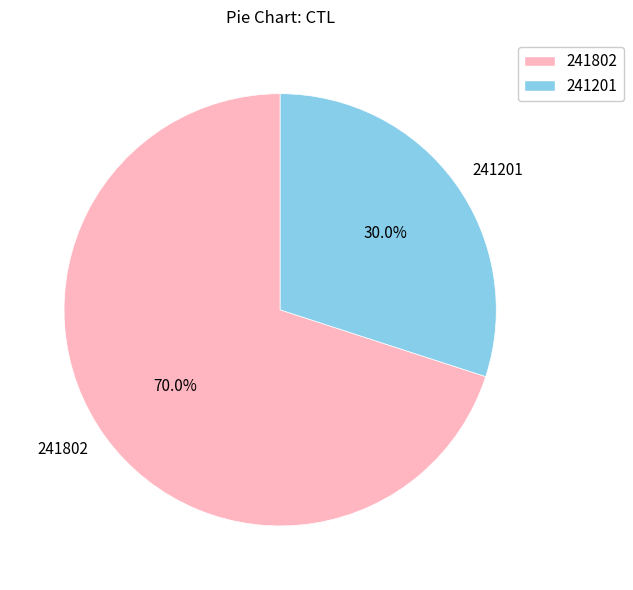

To the nearest percent, what percentage of the pie is 241201?

30%